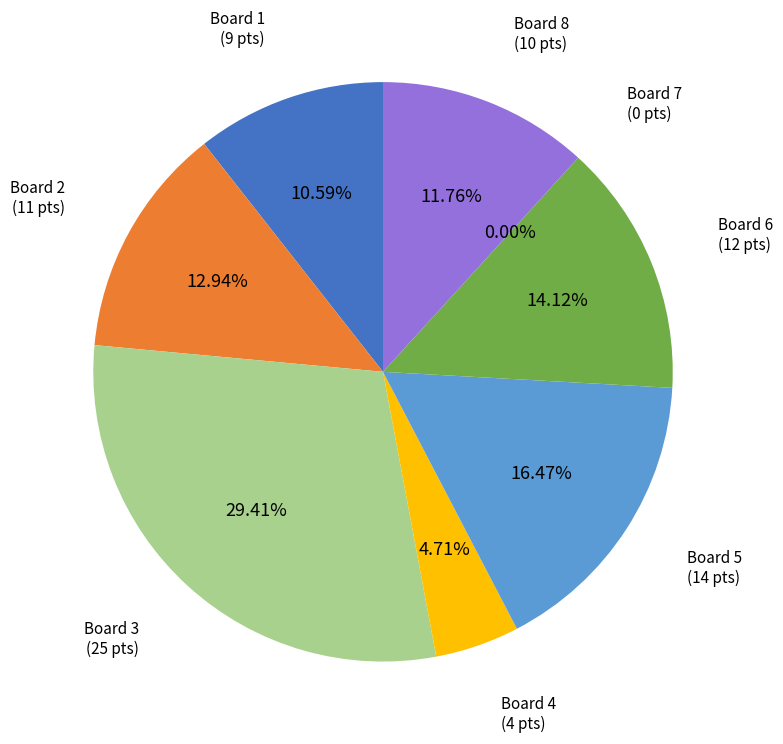

Does Board 6 account for over 50% of the chart?

No